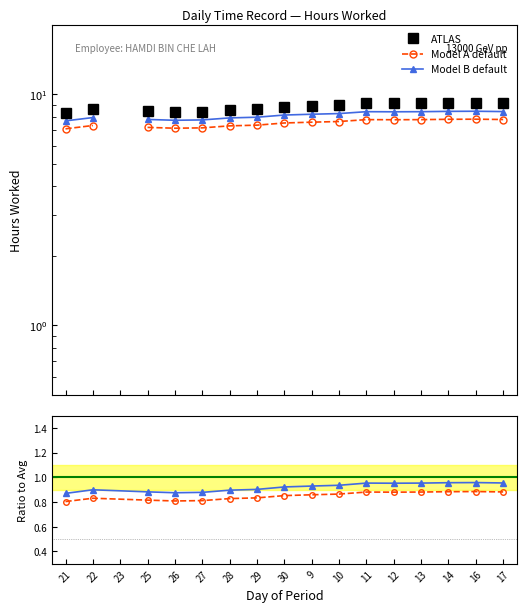

How many data points are above 8?

16